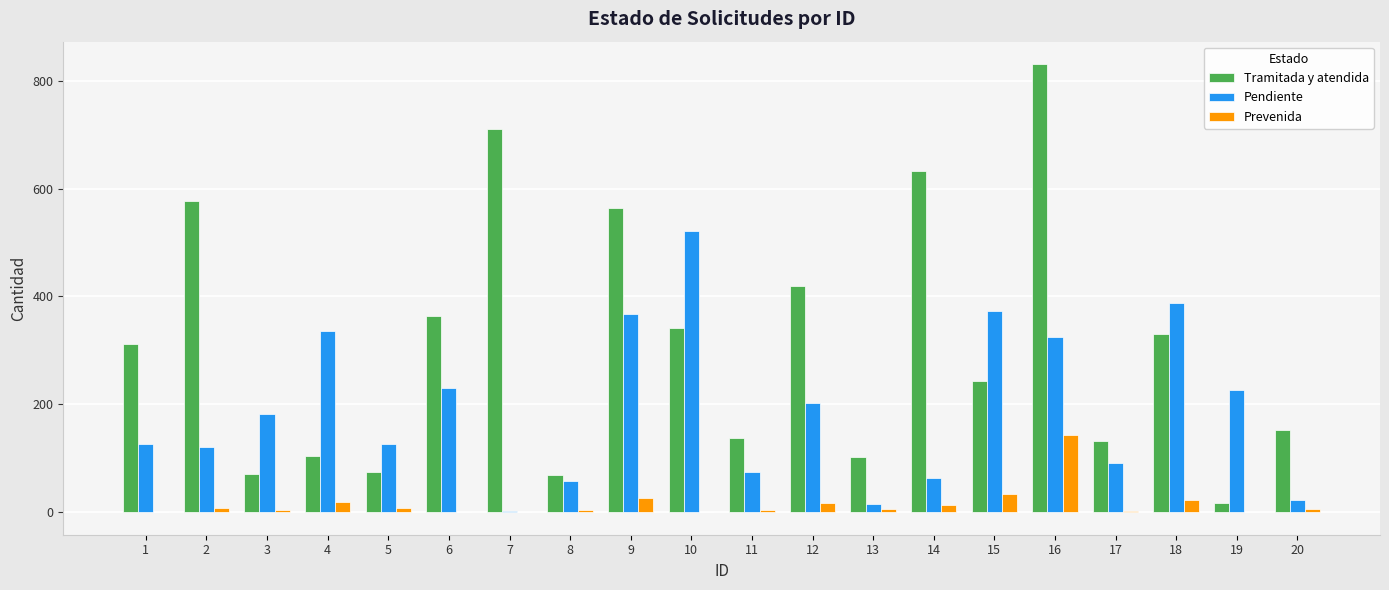

What are all the series names shown in the legend?

Tramitada y atendida, Pendiente, Prevenida